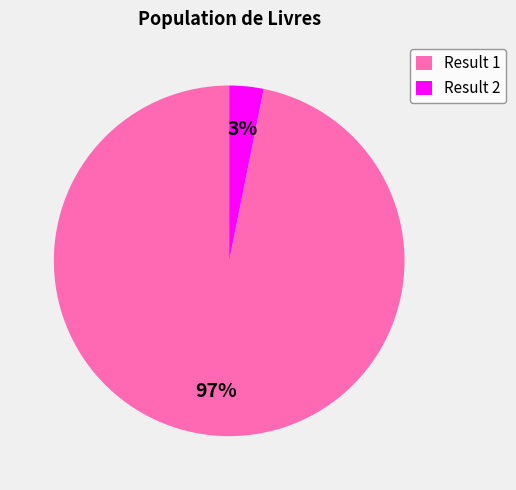

Which category has the biggest portion of the pie?

Result 1